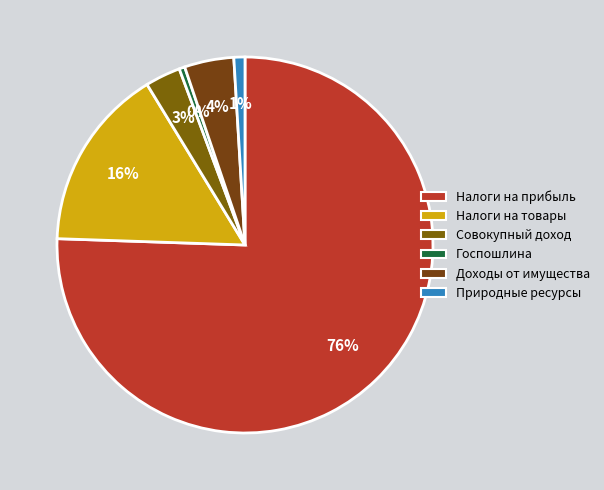

Count the number of slices in the pie.

6